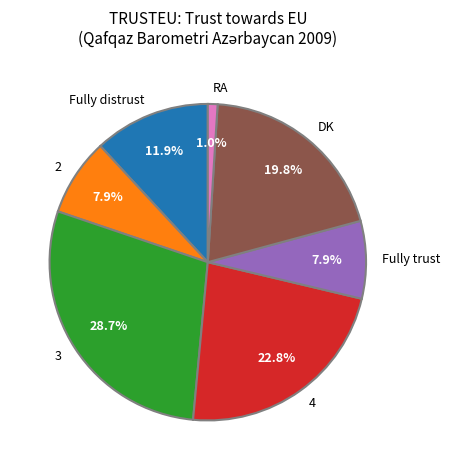

Count the number of slices in the pie.

7